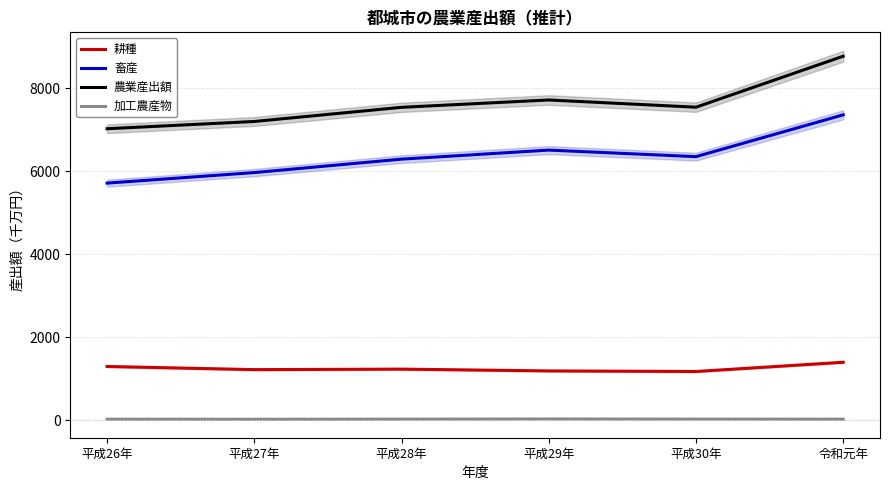

At which category is the sum across all series the highest?

令和元年